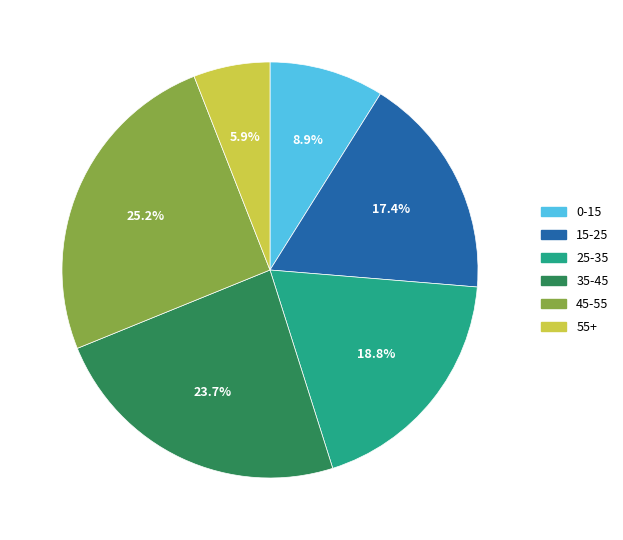

Is the sum of 0-15 and 15-25 greater than half?

No